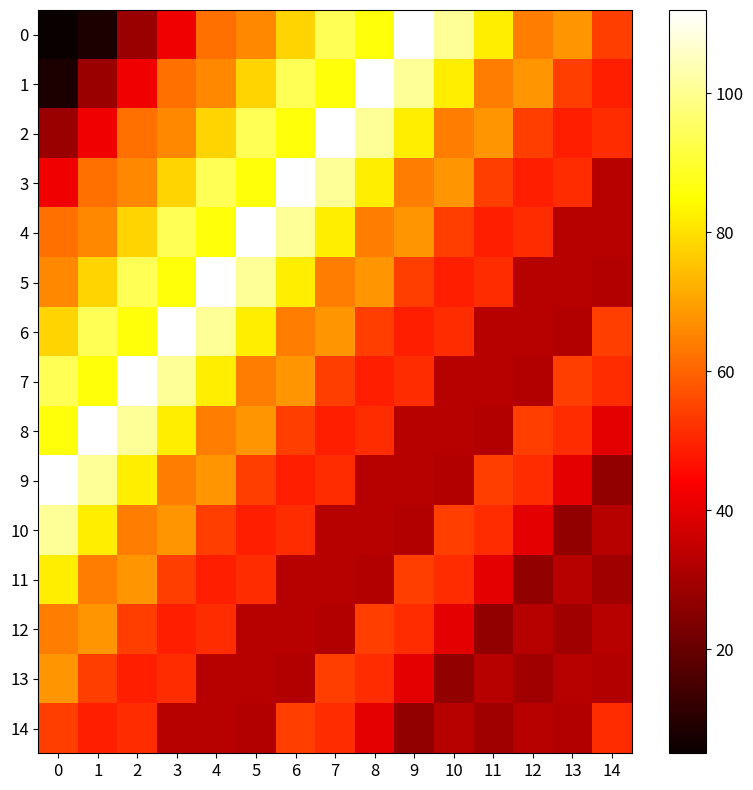

Is it true that 7 equals 21 at 3?

False